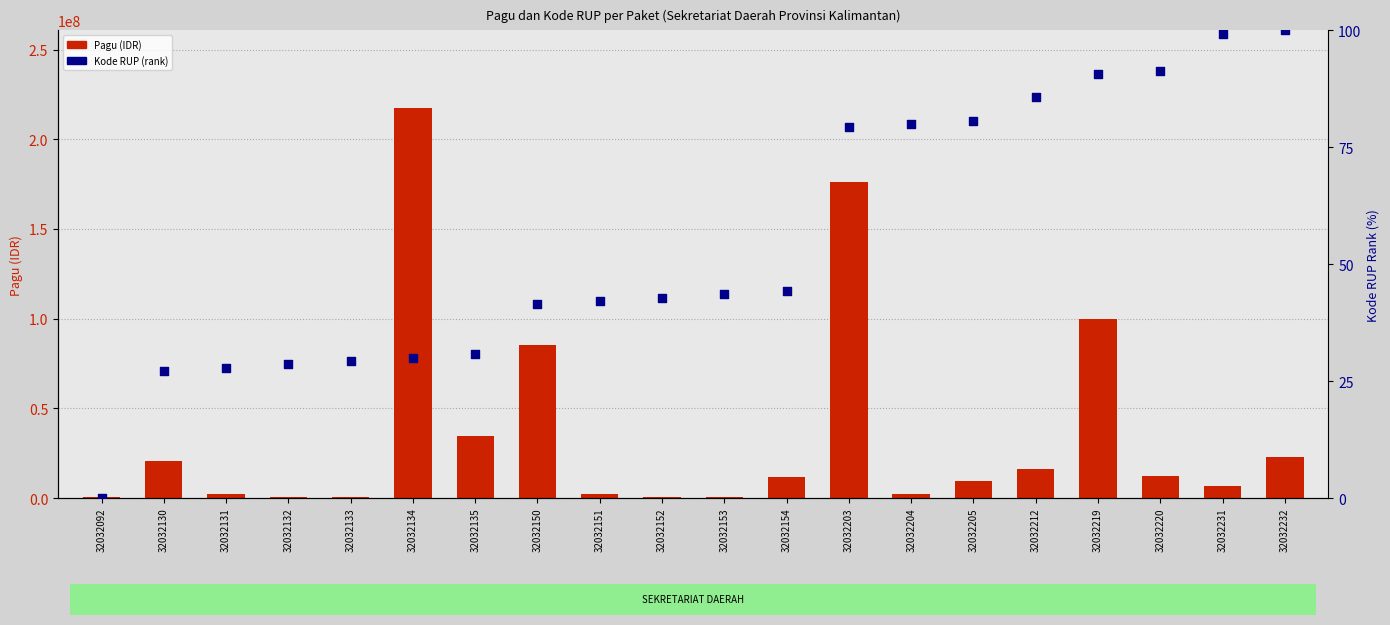

What are all the series names shown in the legend?

Pagu (IDR), Kode RUP (rank)